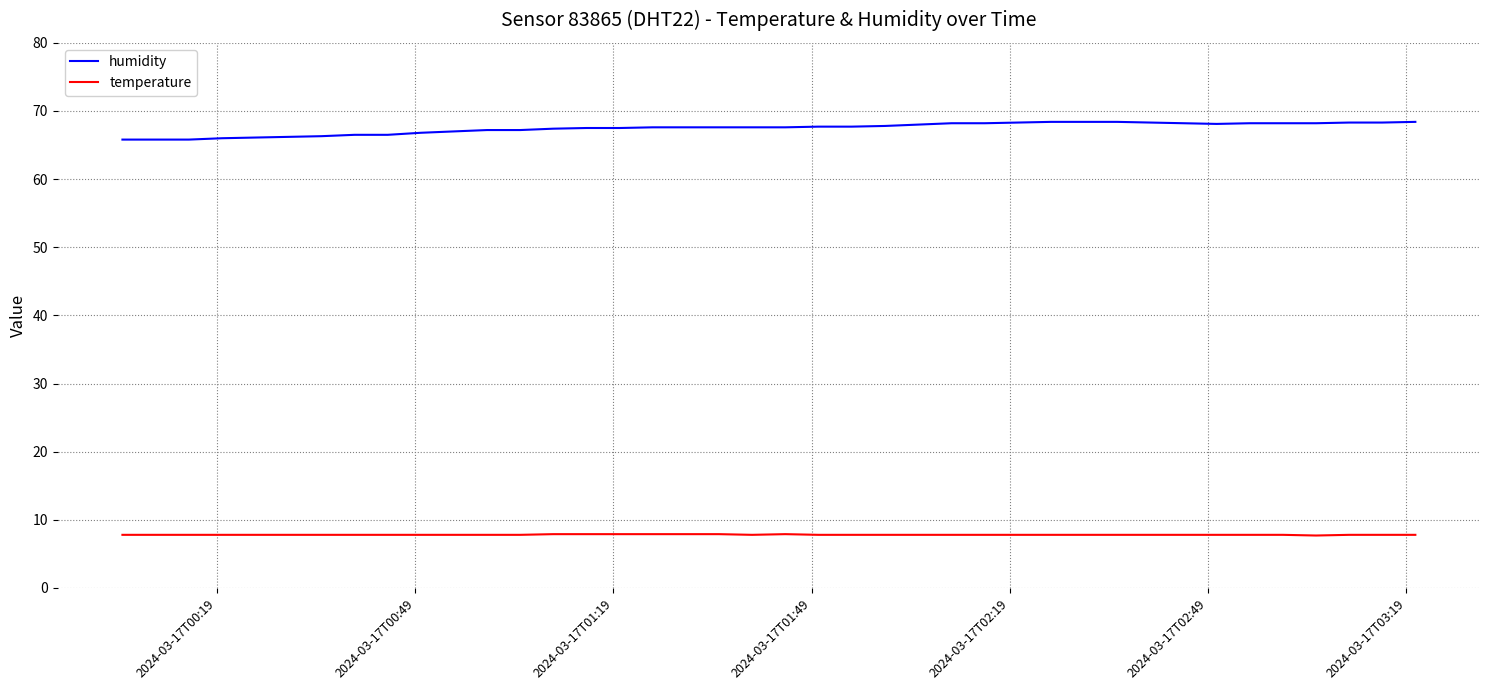

List the series in order of their overall mean, highest first.

humidity, temperature